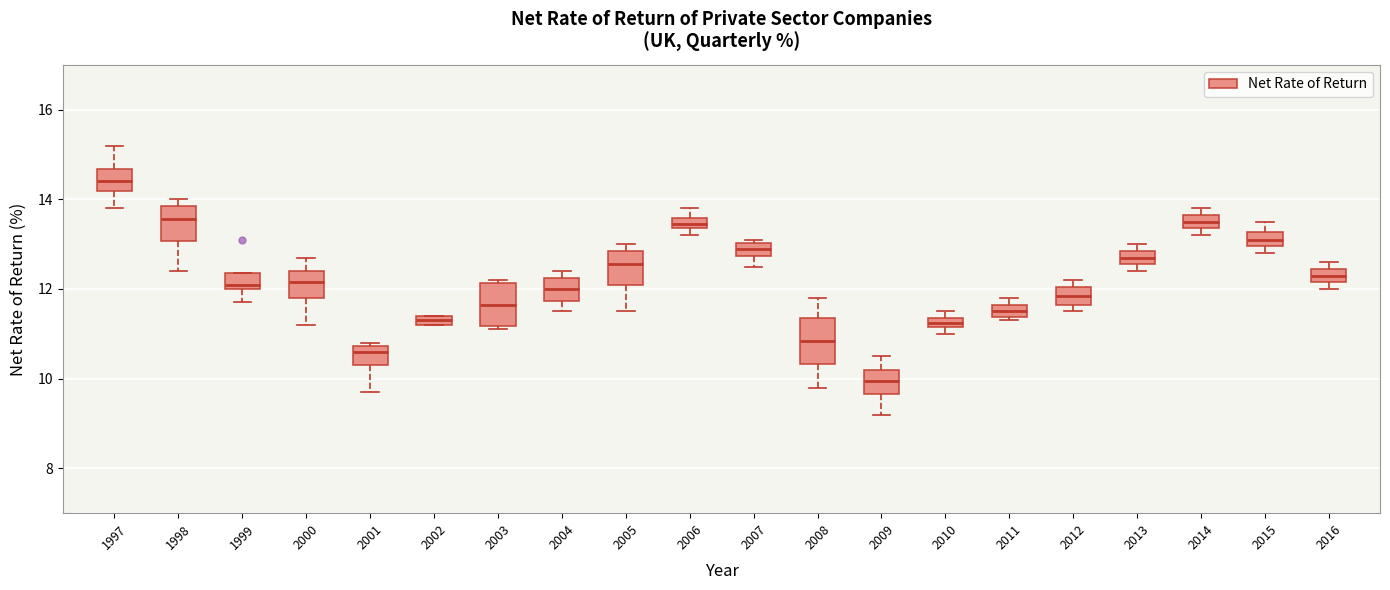

Which box has the lowest median line?

2009